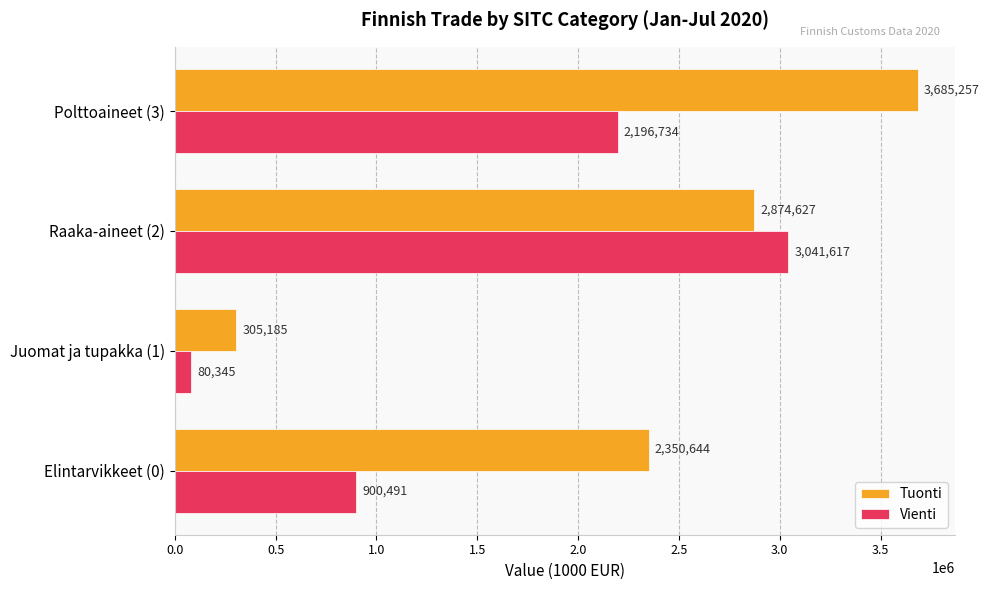

True or false: Tuonti has a value of 446501 at Juomat ja tupakka (1).

False